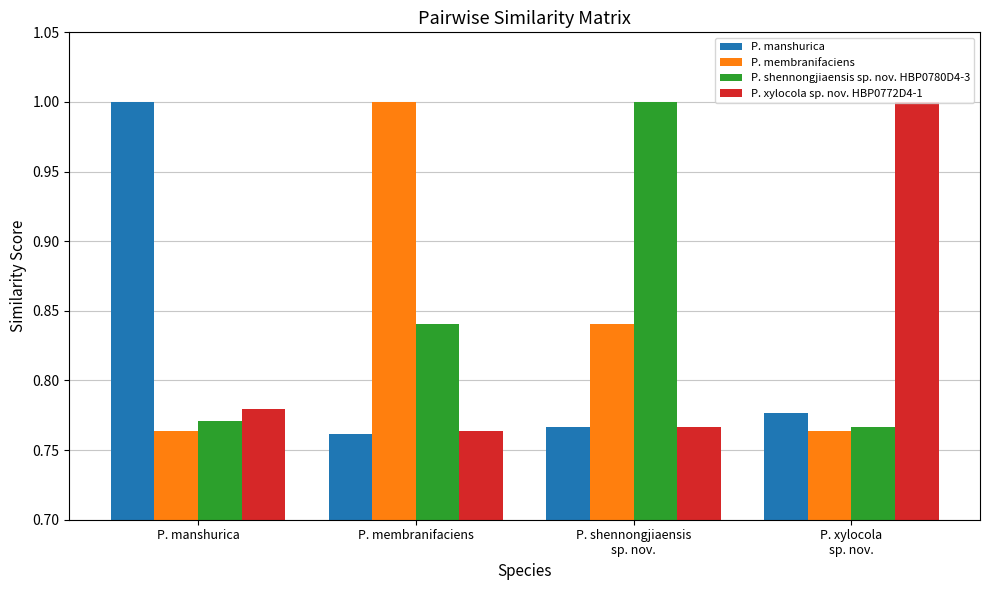

What value does the P. membranifaciens series have at P. membranifaciens?

1.0